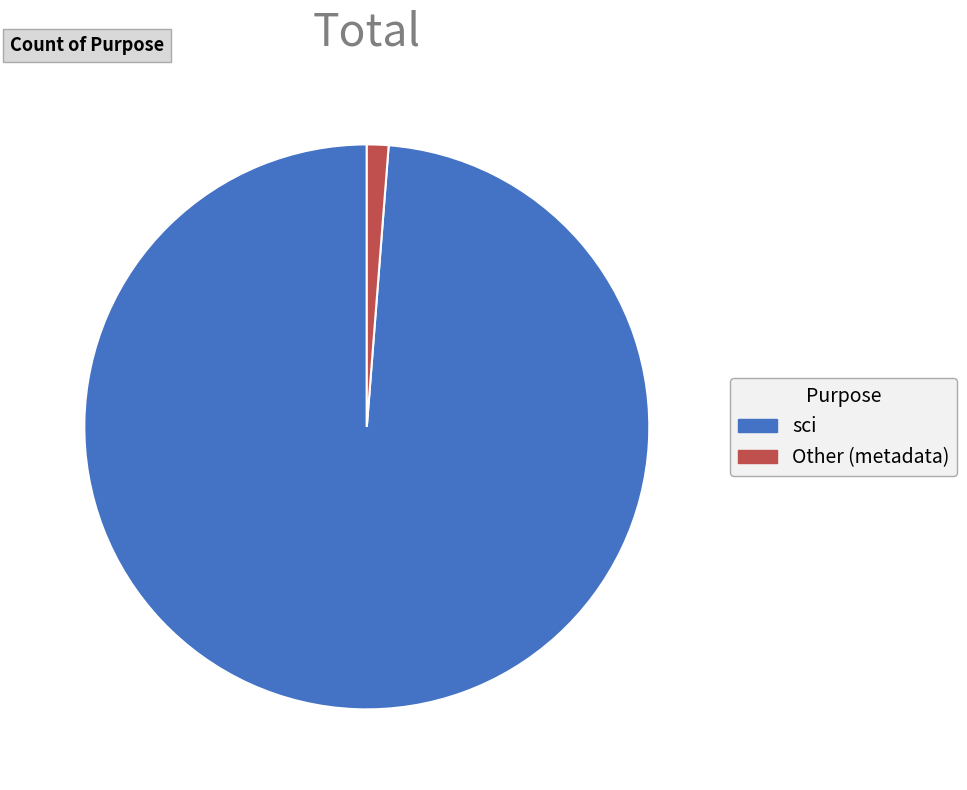

What is the smallest slice in the pie chart?

Other (metadata)